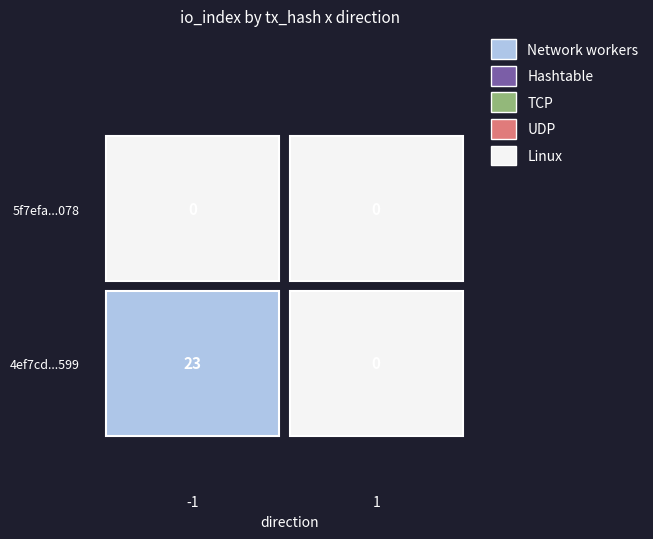

Is it true that 5f7efaf50799d0804608e1eb949c4bf9ed9c078 equals 0 at 1?

True